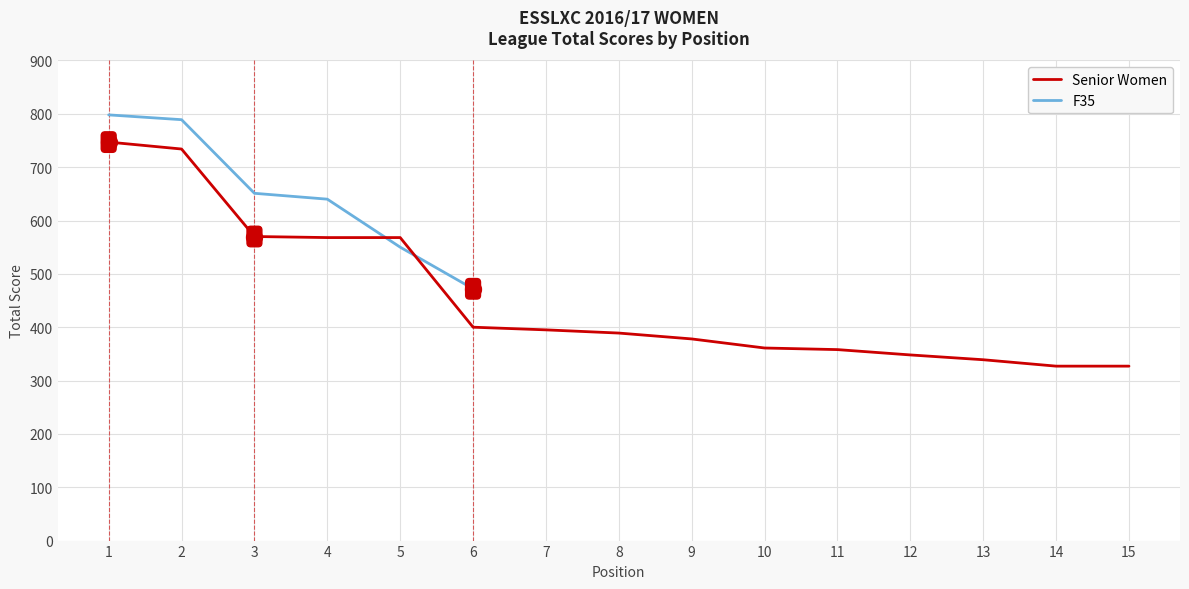

What is the change in value from 6 to 10?

-39